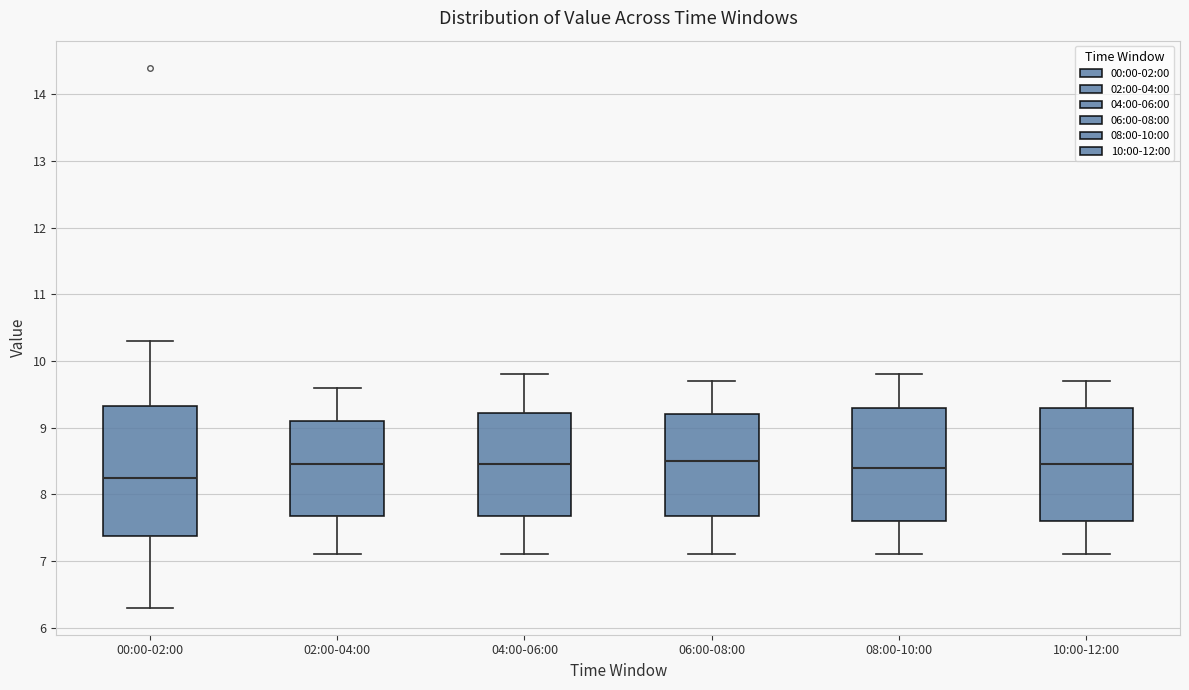

Where does the median line of the box for 10:00-12:00 sit on the y-axis? The values are not printed on the chart, so give them approximately, as read against the axis.

8.5